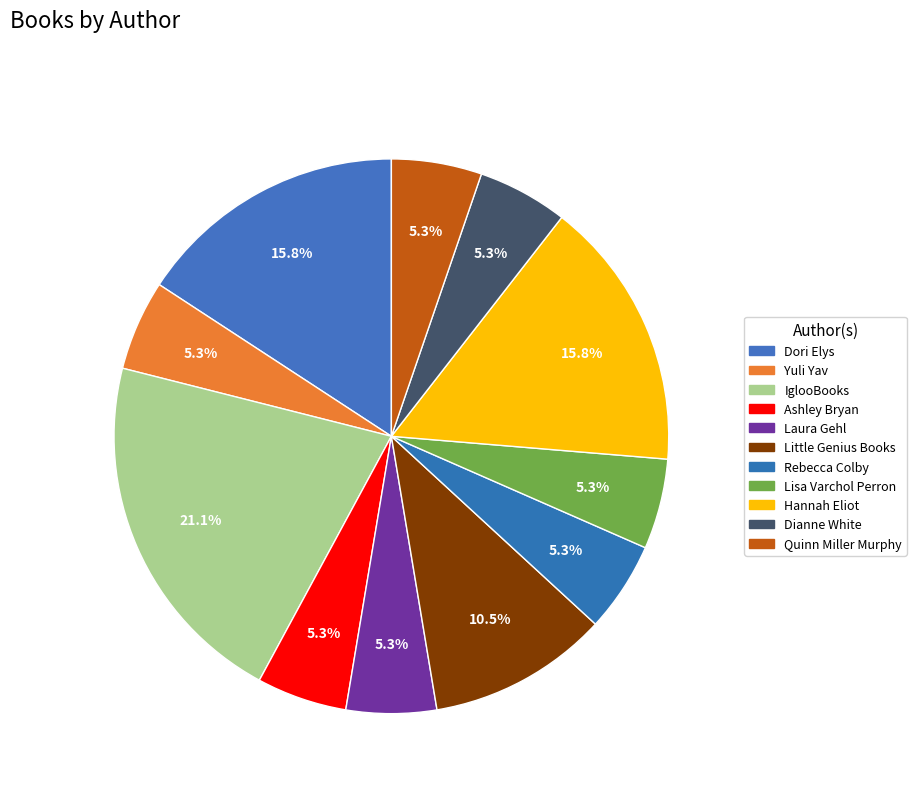

What is the ratio of the value at Ashley Bryan to the value at Dianne White?

1.0